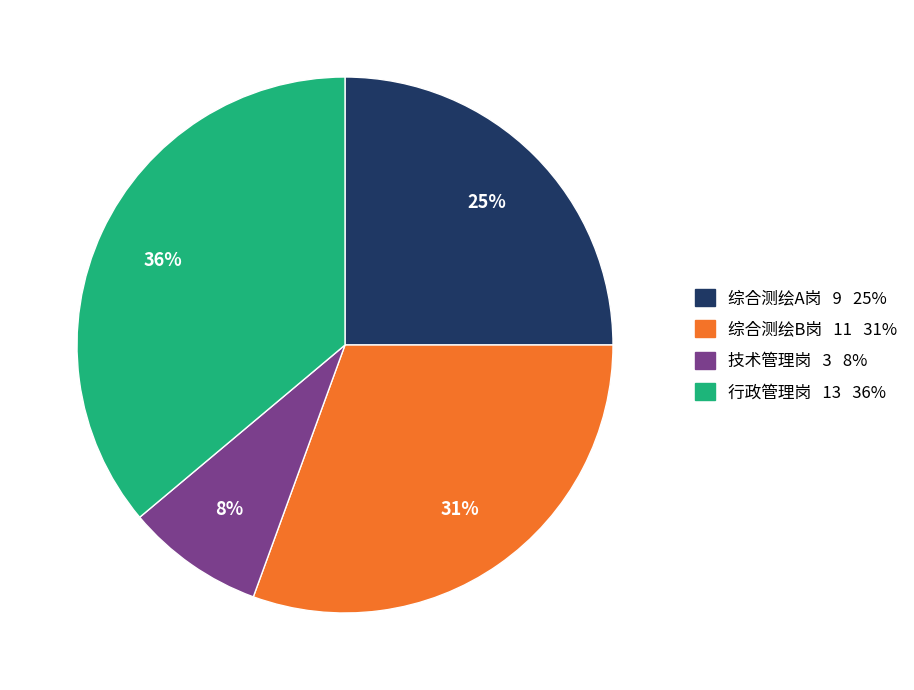

Which has a higher value, 行政管理岗 or 综合测绘A岗?

行政管理岗